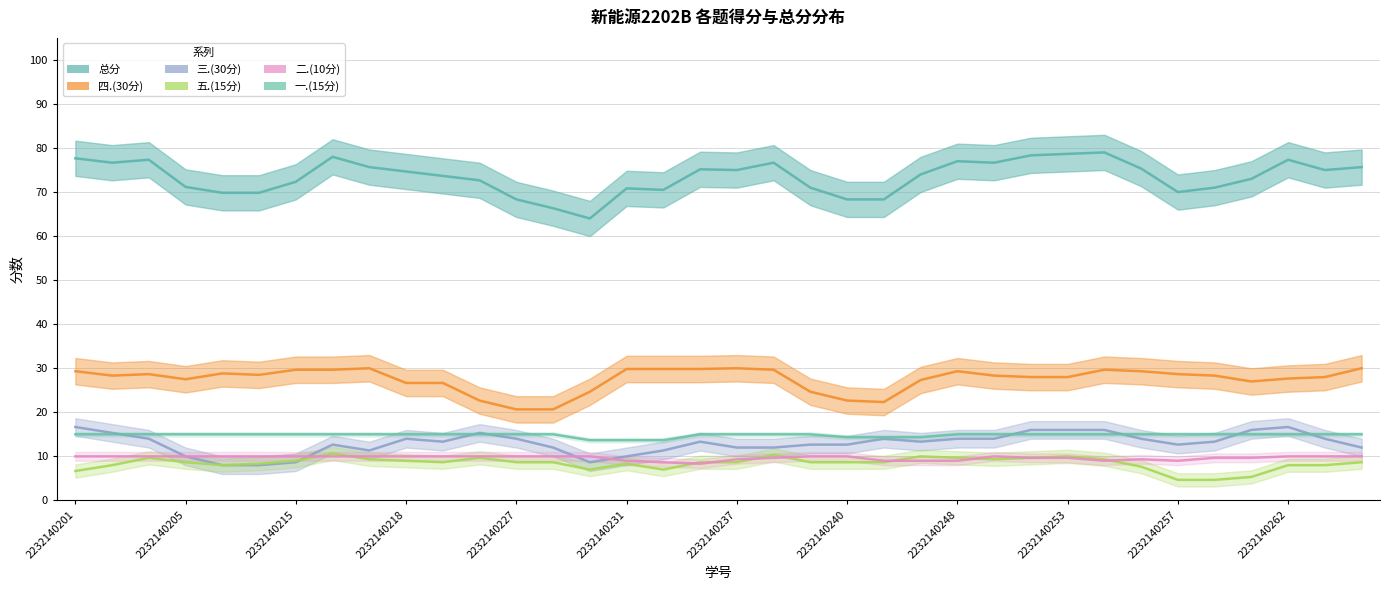

Which category has the highest value in the 三.(30分) series?

2232140261